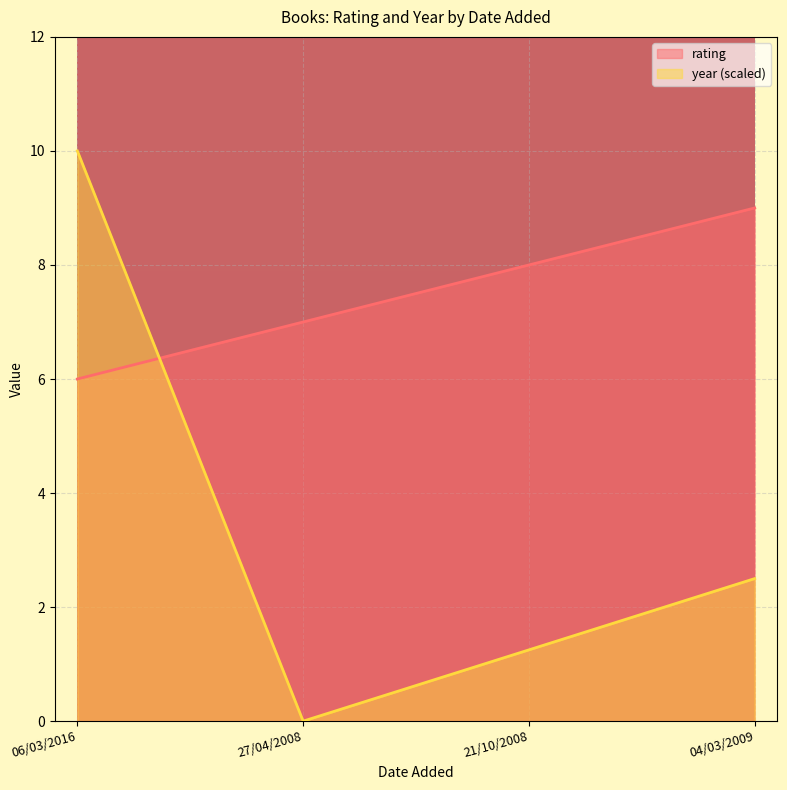

Rank the series by their average value, from highest to lowest.

rating, year (scaled)